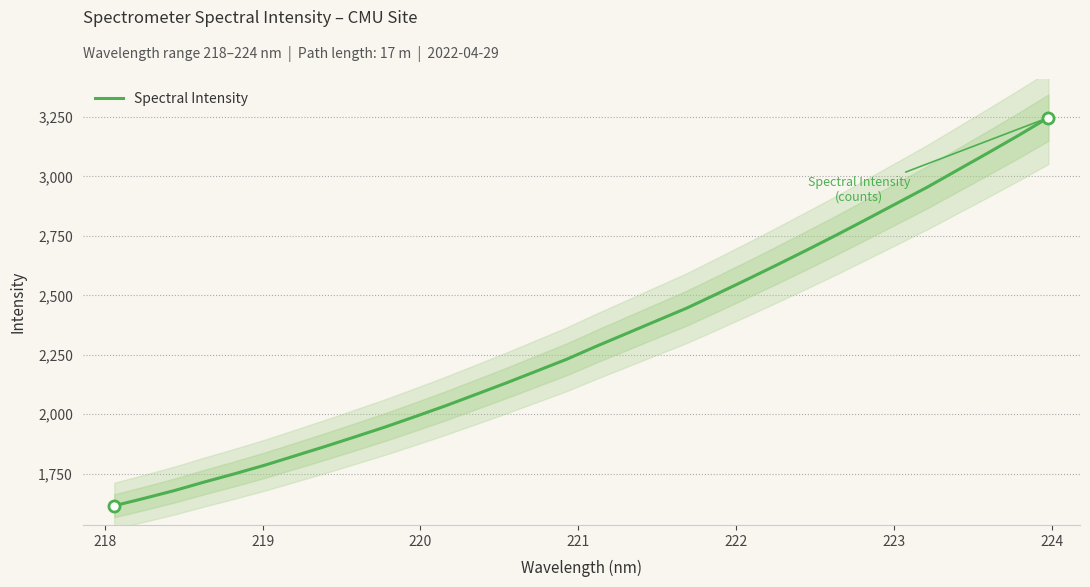

What is the maximum value for Spectral Intensity?

3247.4